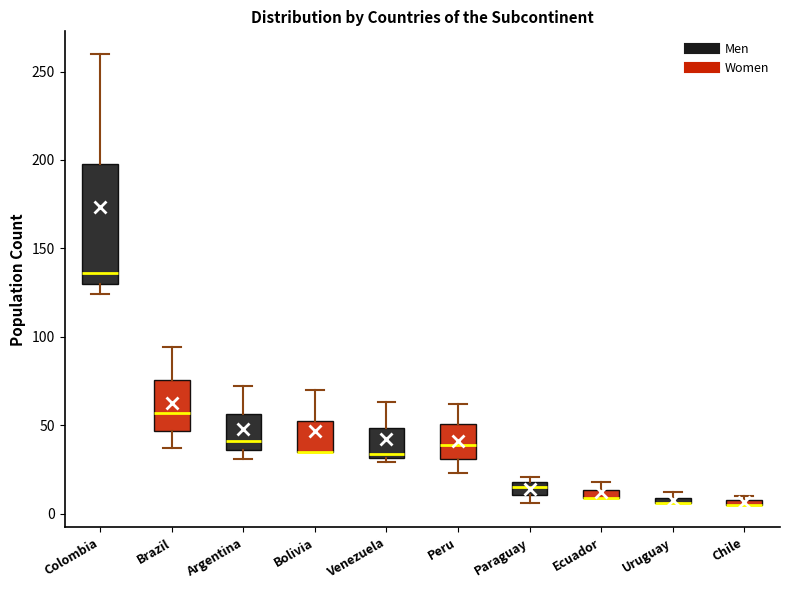

Which box is the tallest, from its lower edge to its upper edge?

Colombia